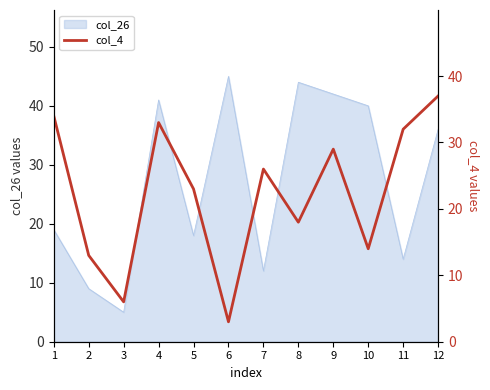

Which category has the lowest value across all series?

6